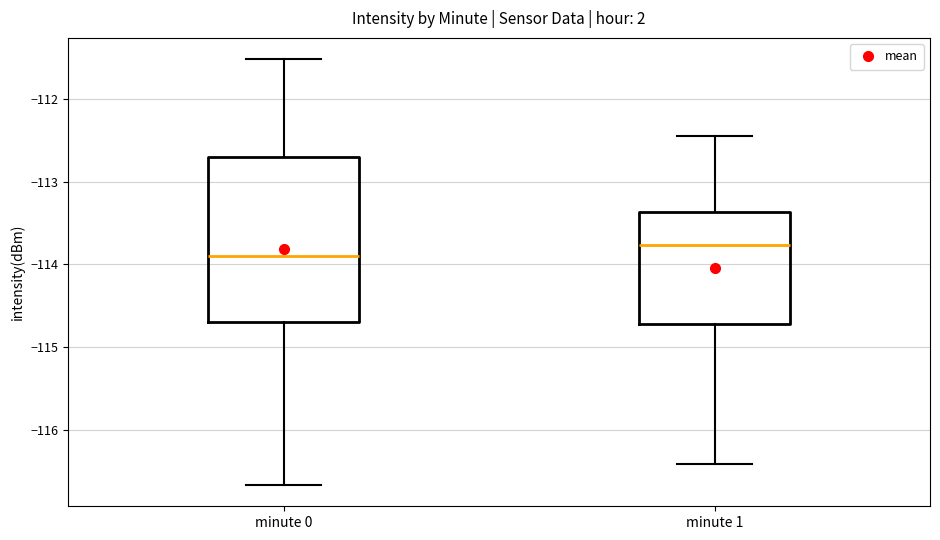

Where is the lower edge of the box for minute 1 on the y-axis? The values are not printed on the chart, so give them approximately, as read against the axis.

-114.7